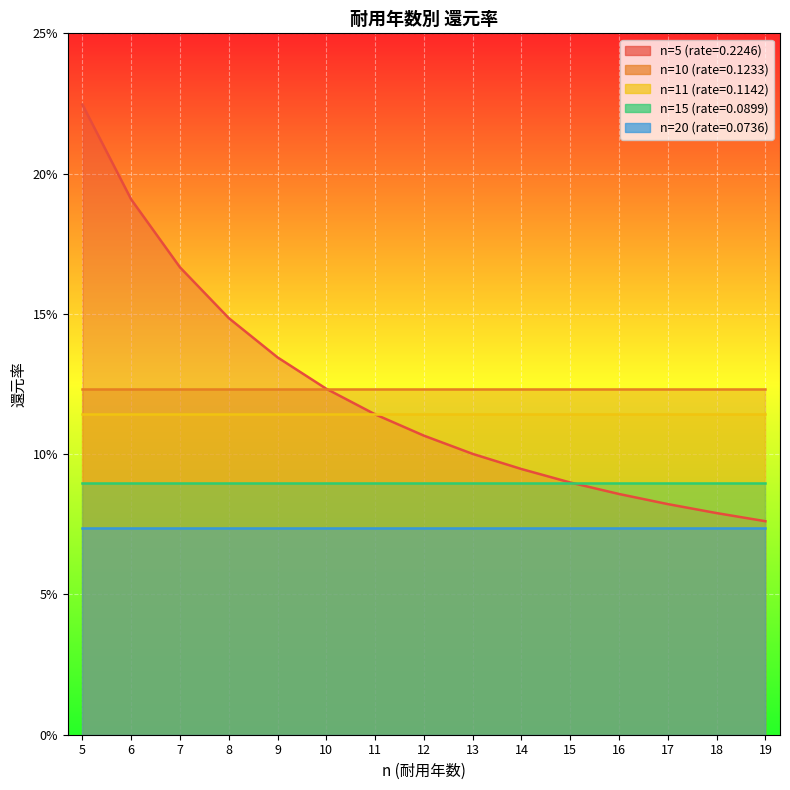

Is it true that n=15 (rate=0.0899) equals 0.1 at 15?

False